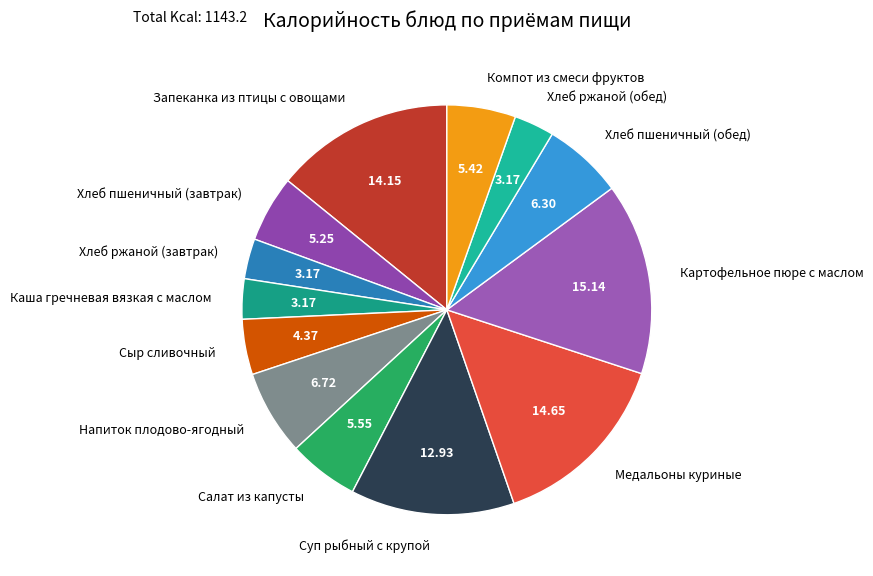

Which has a higher value, Хлеб ржаной (обед) or Суп рыбный с крупой?

Суп рыбный с крупой